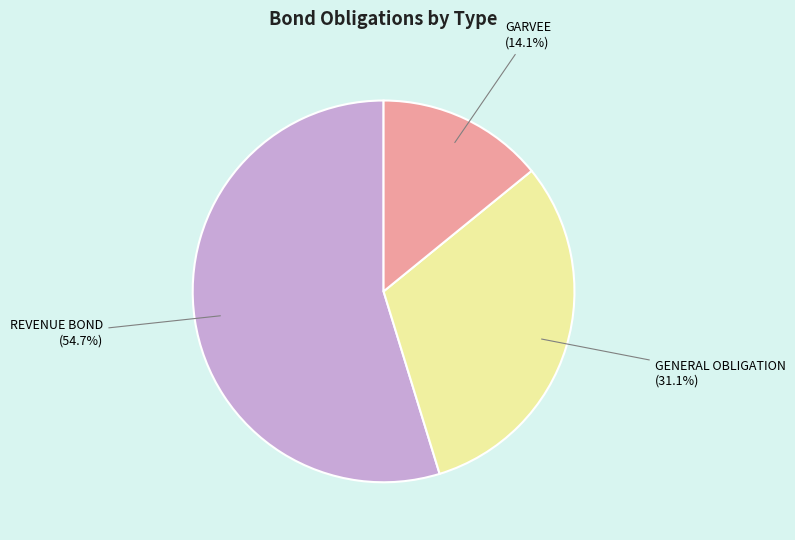

Approximately how many times larger is the value at GARVEE compared to GENERAL OBLIGATION?

0.5